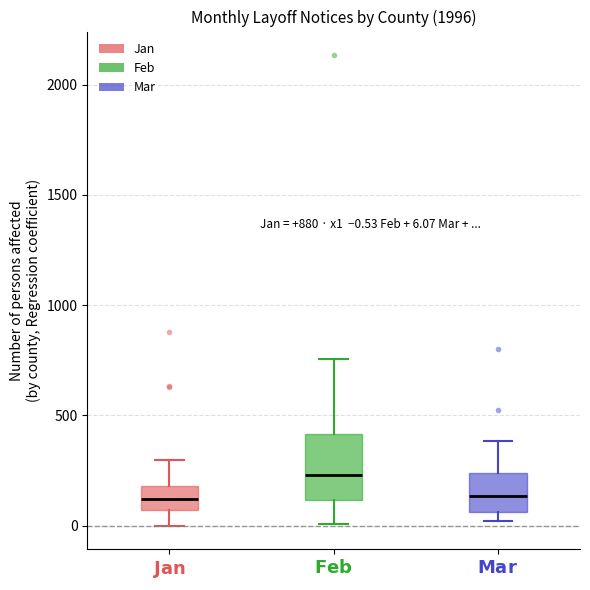

Comparing the boxes themselves (not the whiskers), which one is the tallest?

$\bf{Feb}$